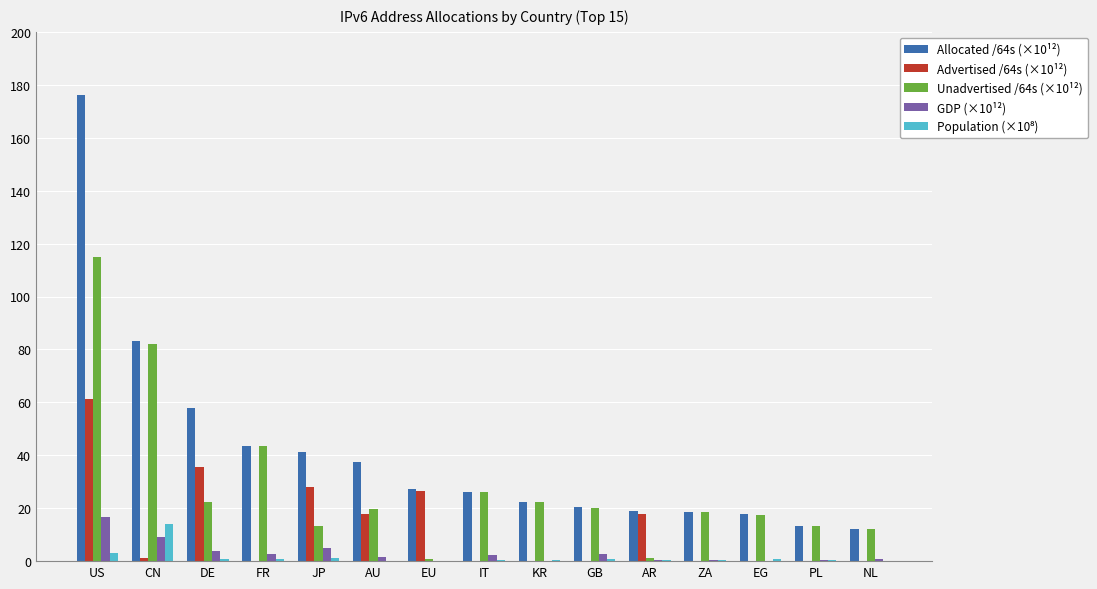

At which category is the sum across all series the highest?

US